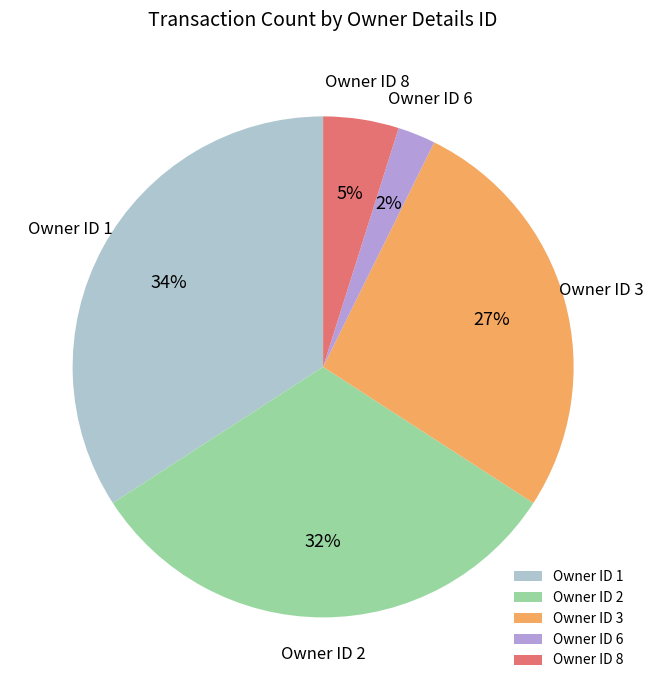

Count the number of slices in the pie.

5